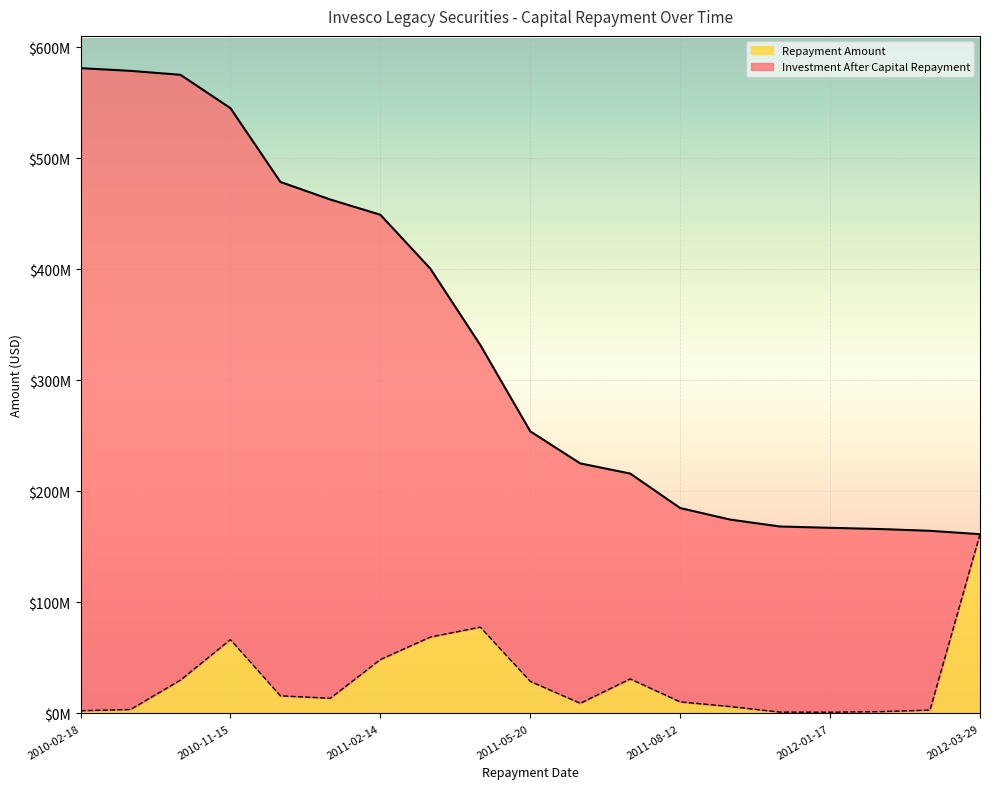

The value at 2011-08-12 is 10381214.1. True or false?

True